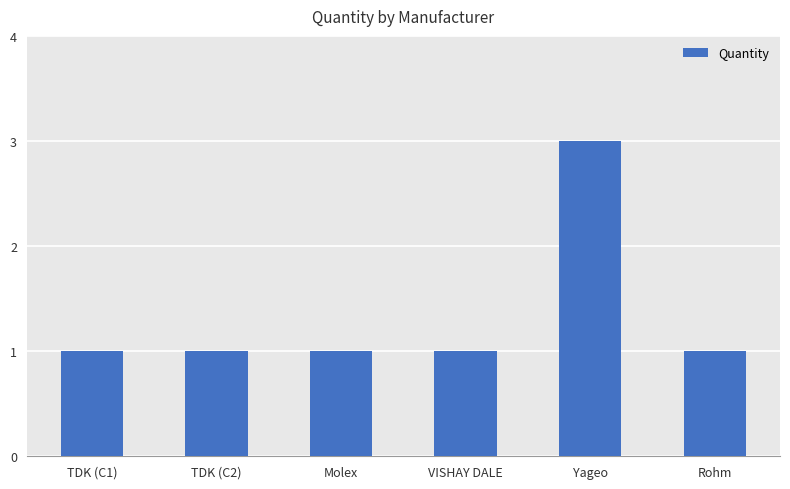

The chart shows a value of 1 at Yageo. True or false?

False